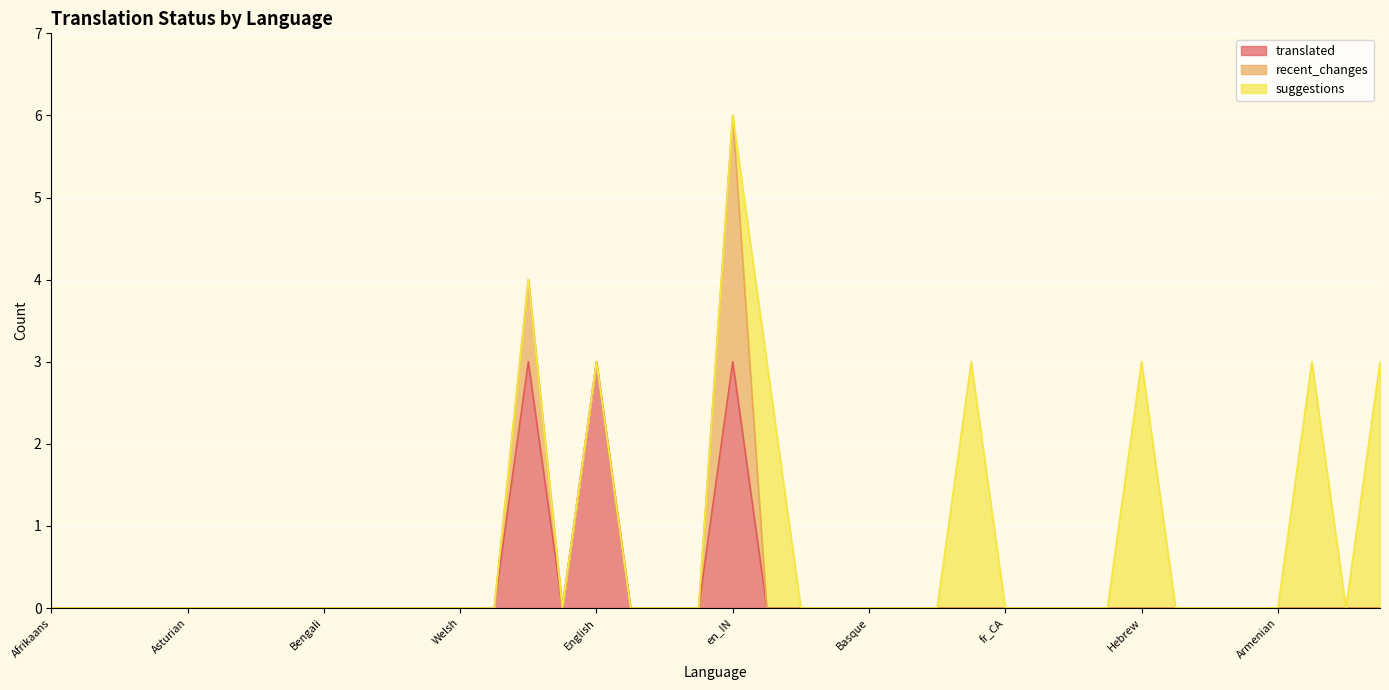

What are all the series names shown in the legend?

translated, recent_changes, suggestions